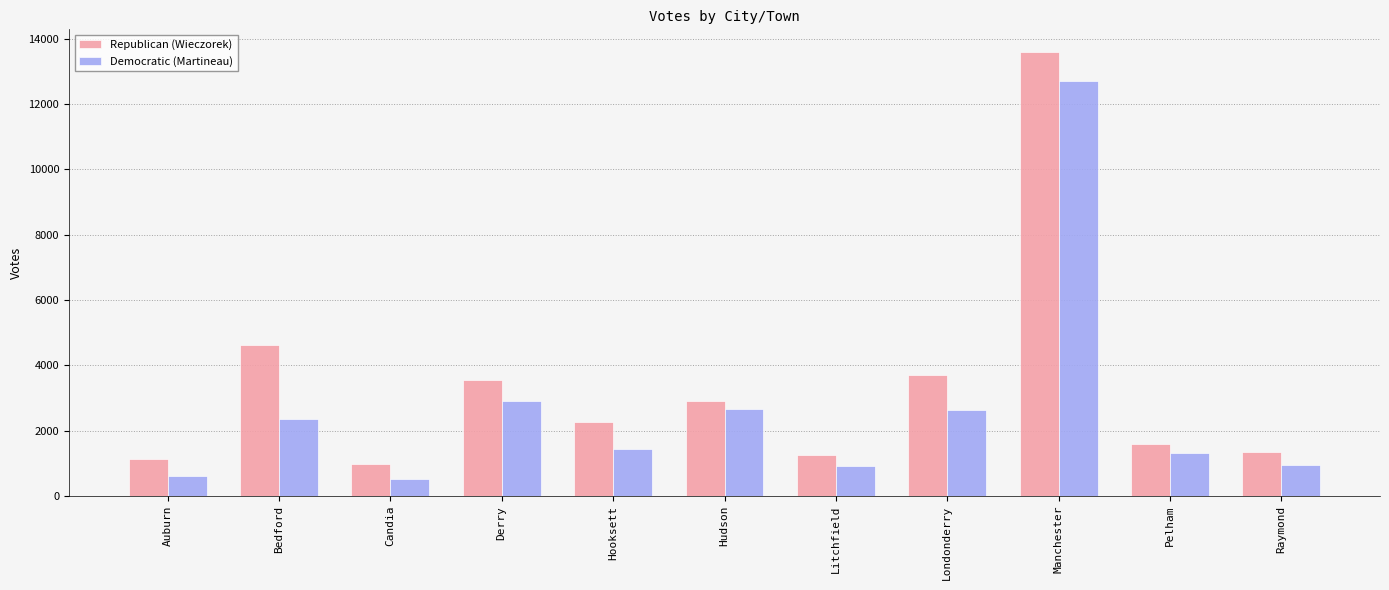

How many bars are there in each group?

2